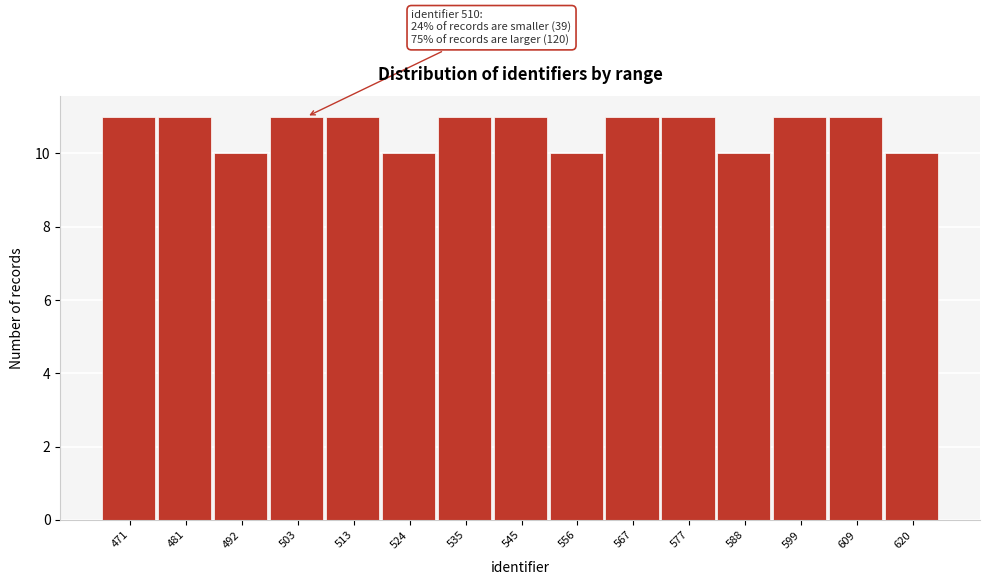

Reading left to right, list all the values displayed in this chart.

471=11	481=11	492=10	503=11	513=11	524=10	535=11	545=11	556=10	567=11	577=11	588=10	599=11	609=11	620=10